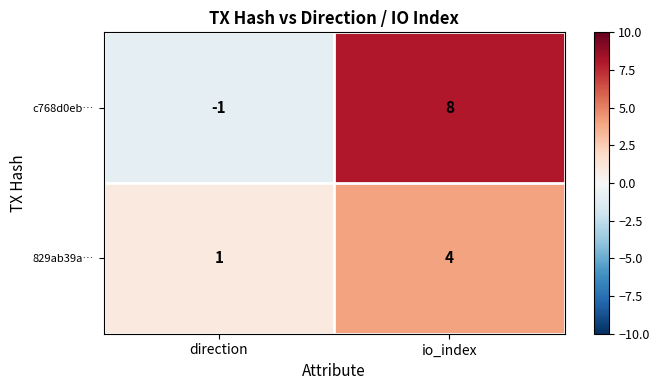

List the series in order of their overall mean, lowest first.

829ab39a…, c768d0eb…